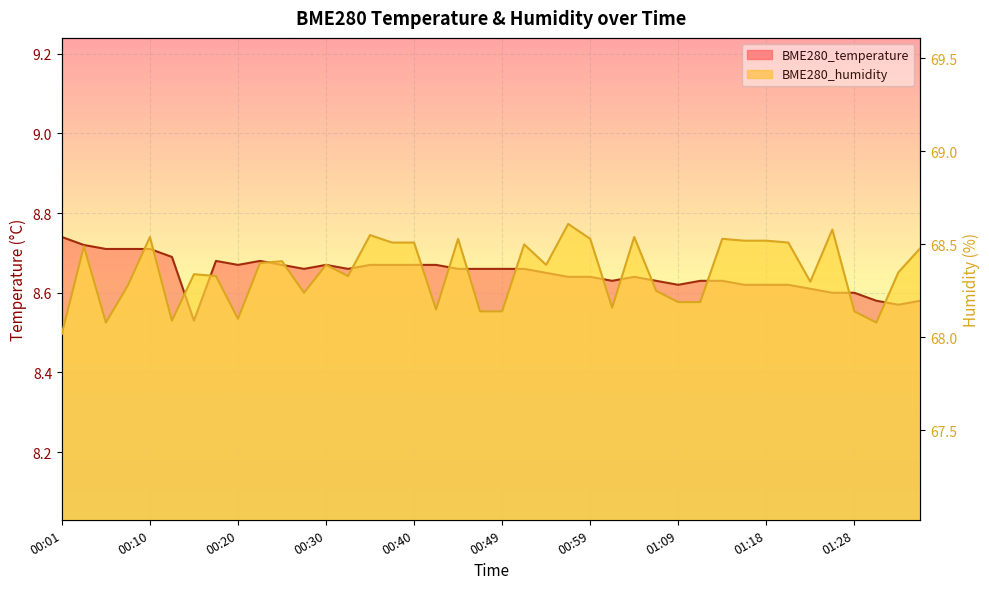

How many BME280_temperature values are between 8 and 9?

40